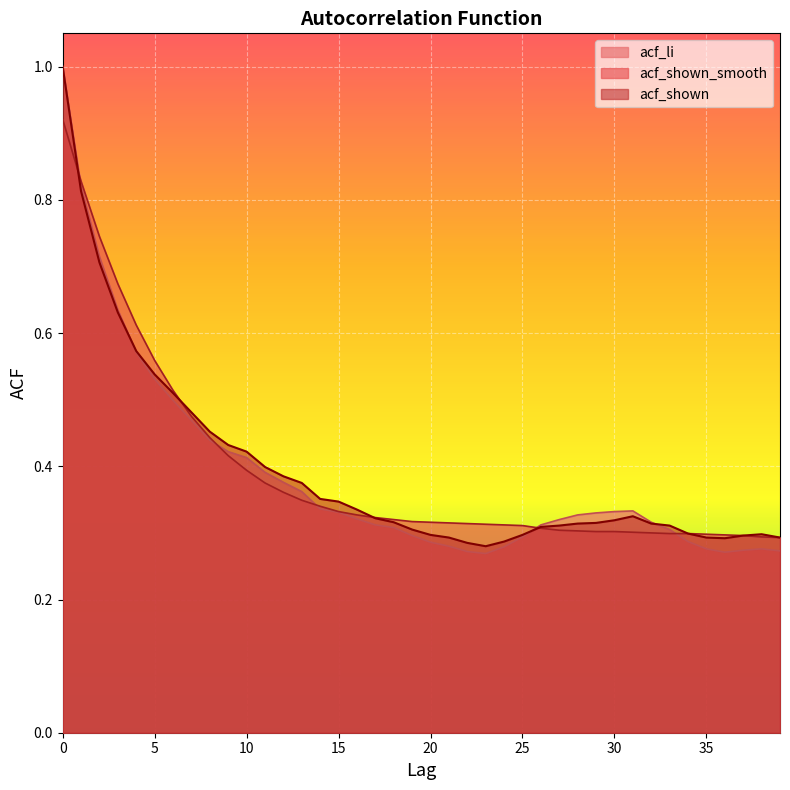

Which series changed the most between 16 and 31?

acf_shown_smooth